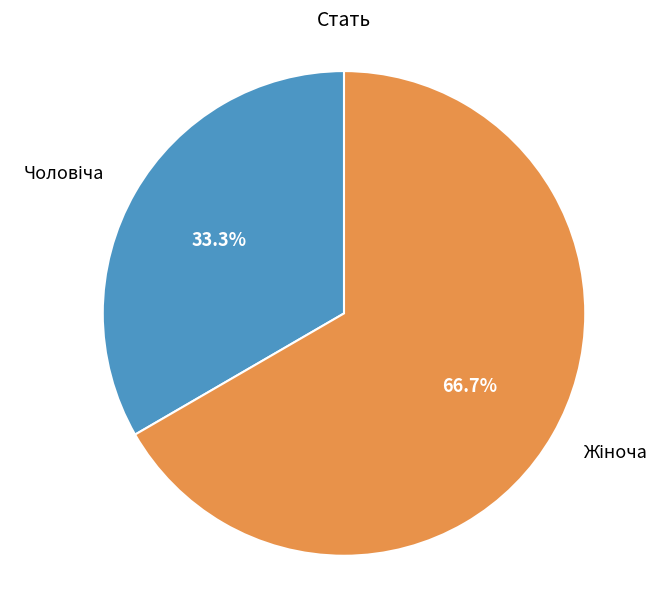

Is there any slice that represents more than half of the pie?

Yes